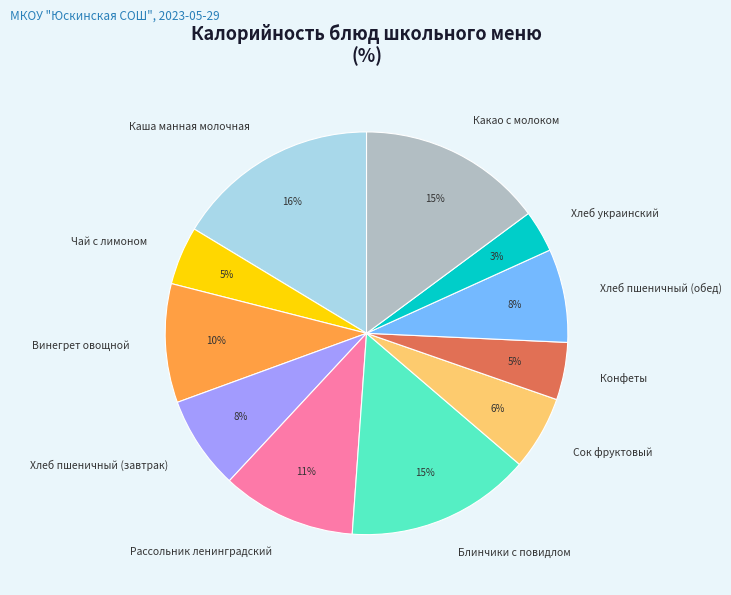

Which category has the biggest portion of the pie?

Каша манная молочная